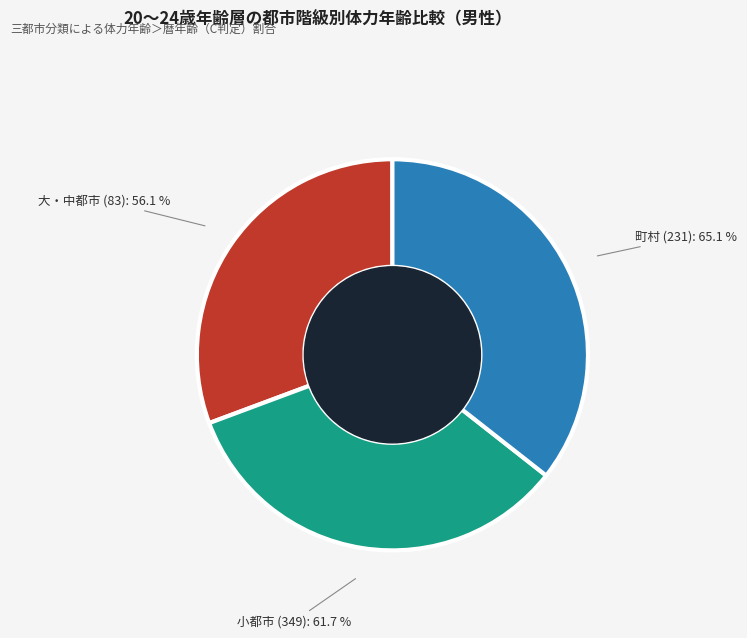

How many slices are in this pie chart?

3